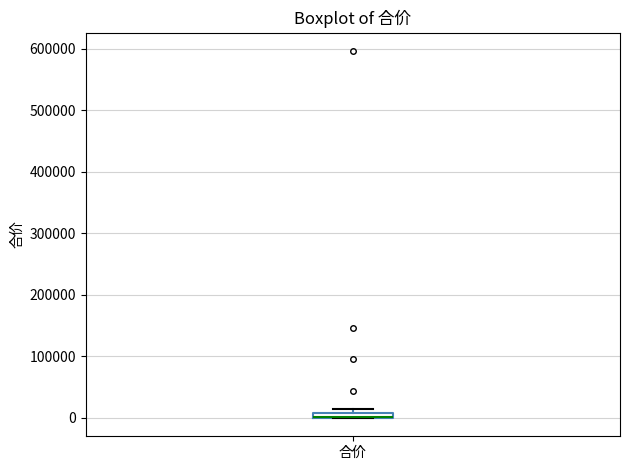

Where is the lower edge of the box for 合价 on the y-axis? The values are not printed on the chart, so give them approximately, as read against the axis.

0